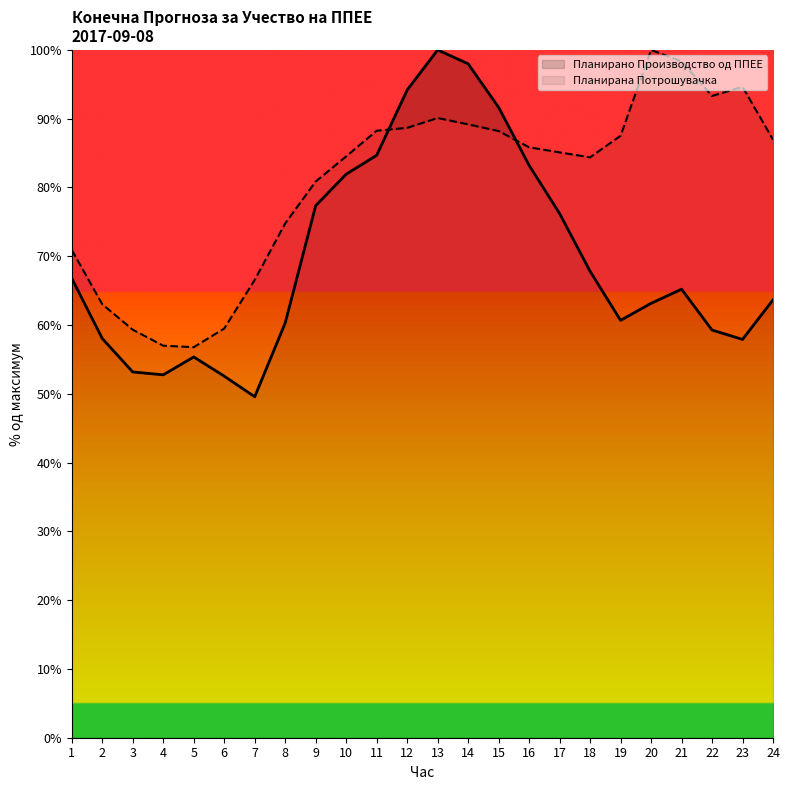

True or false: Планирана Потрошувачка has a value of 89.2 at 14.

True